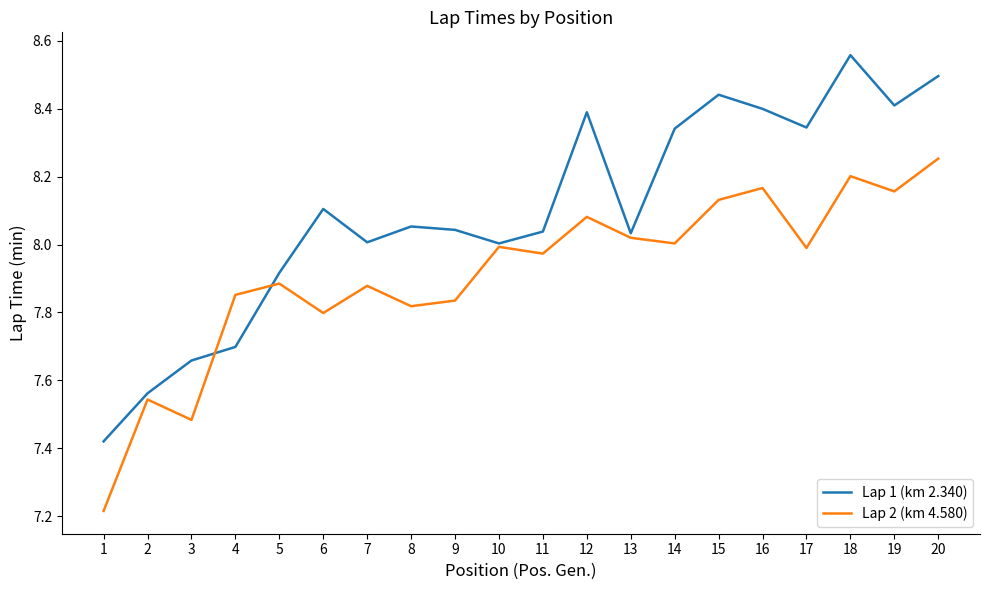

Which series ends up on top after the final intersection of Lap 2 (km 4.580) and Lap 1 (km 2.340)?

Lap 1 (km 2.340)